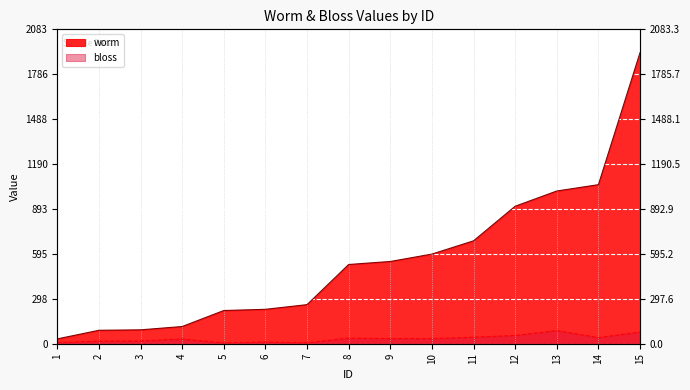

What is the greatest value displayed?

1929.0